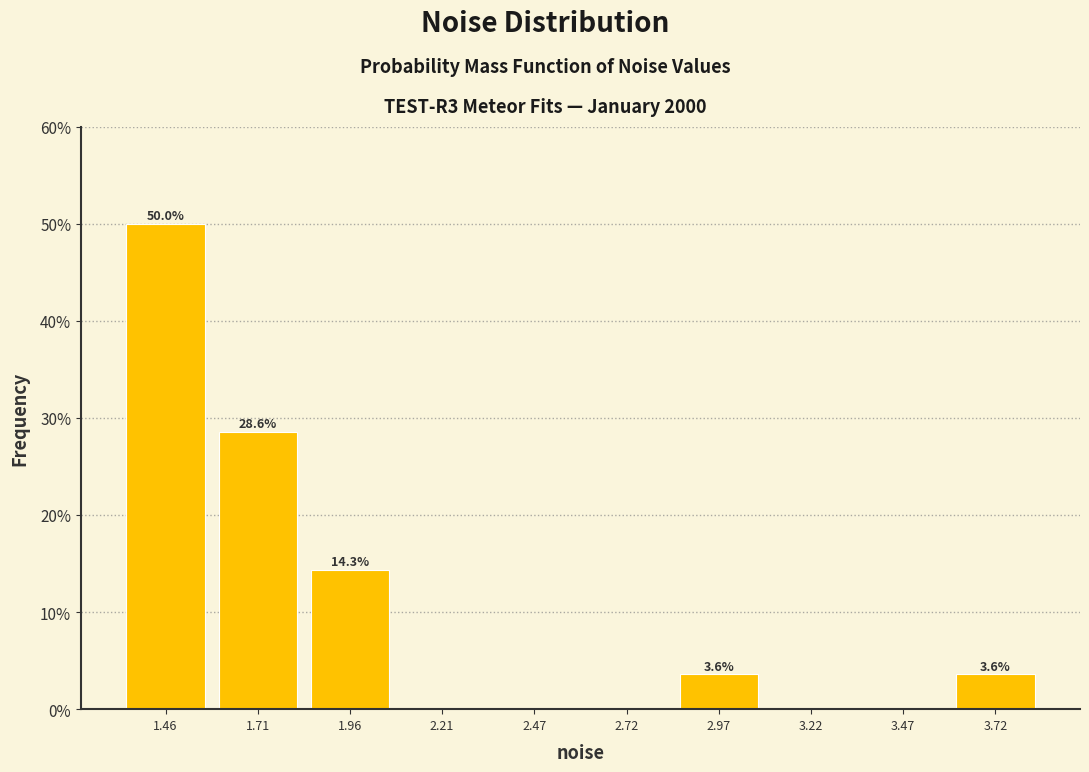

Over which range of the x-axis is the bar tallest?

1.35 to 1.60